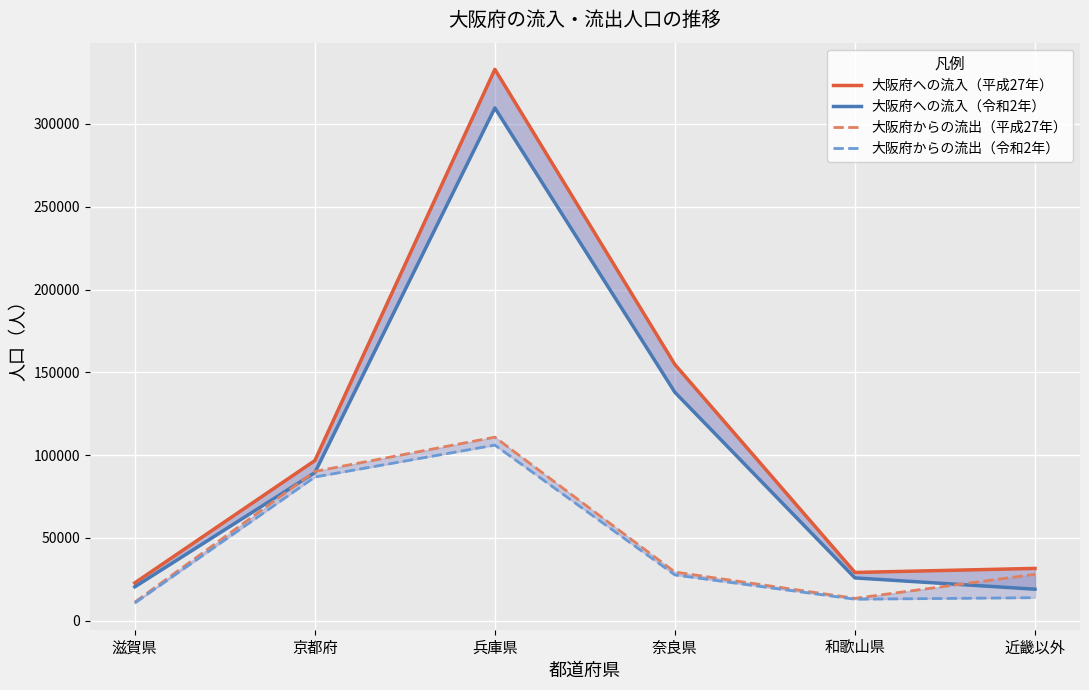

Between 京都府 and 兵庫県, which series saw the biggest shift?

大阪府への流入（平成27年）